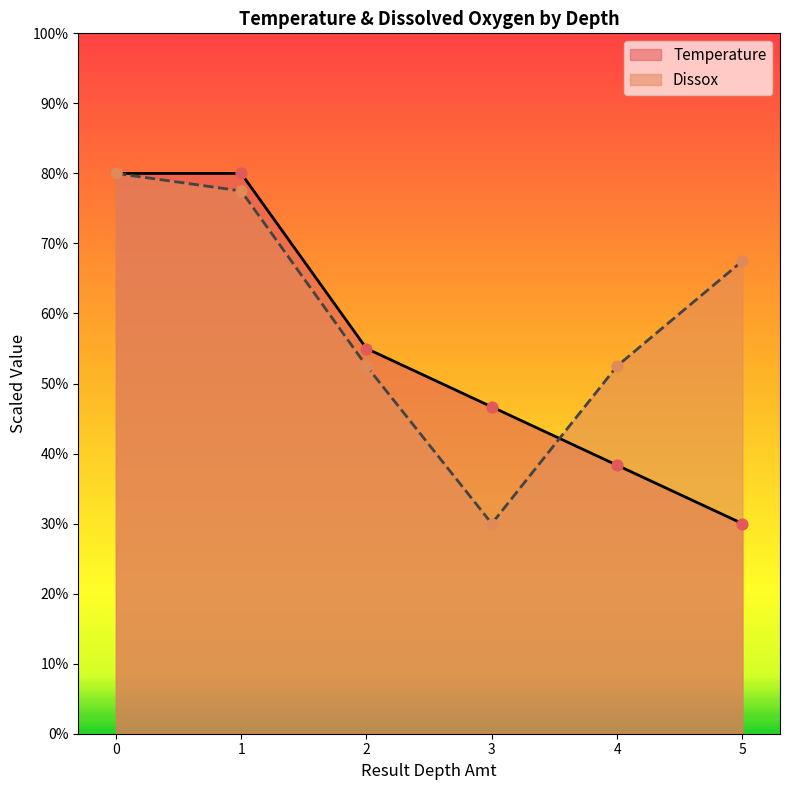

Which series has the largest Y range (max minus min)?

Temperature